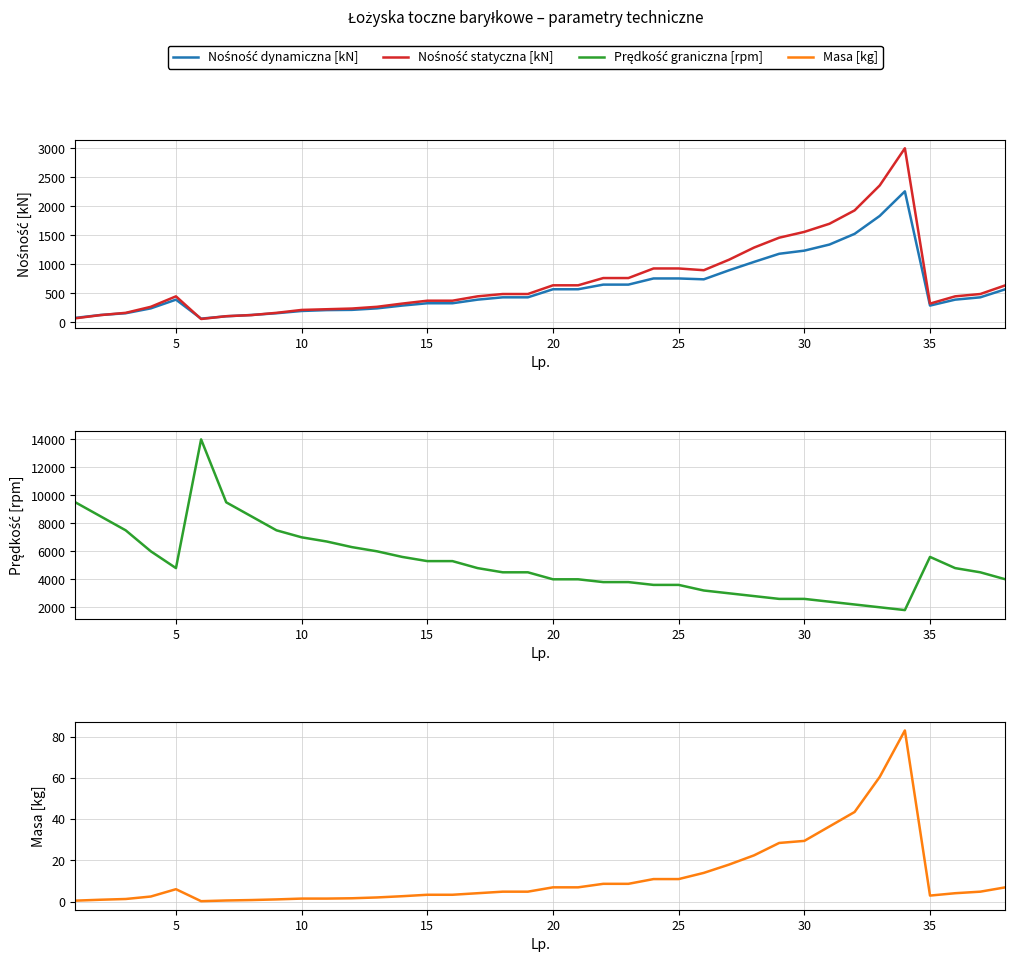

Does the chart display data point markers on the line(s)?

No